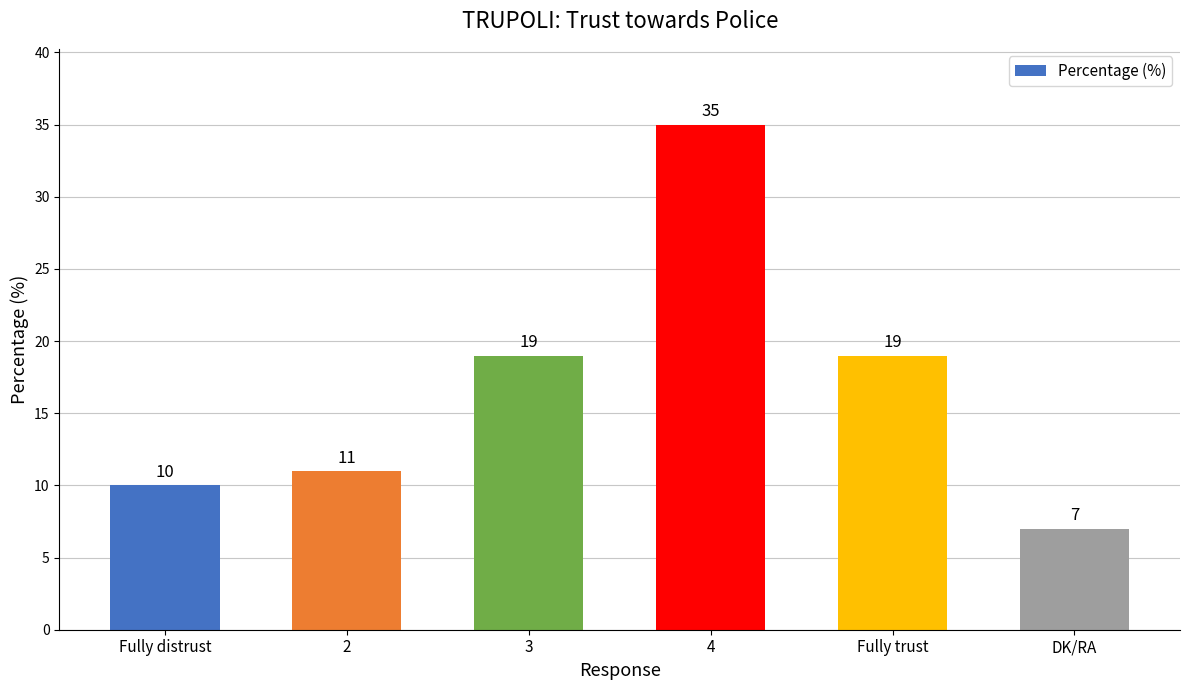

What is the difference between the maximum and minimum values?

28